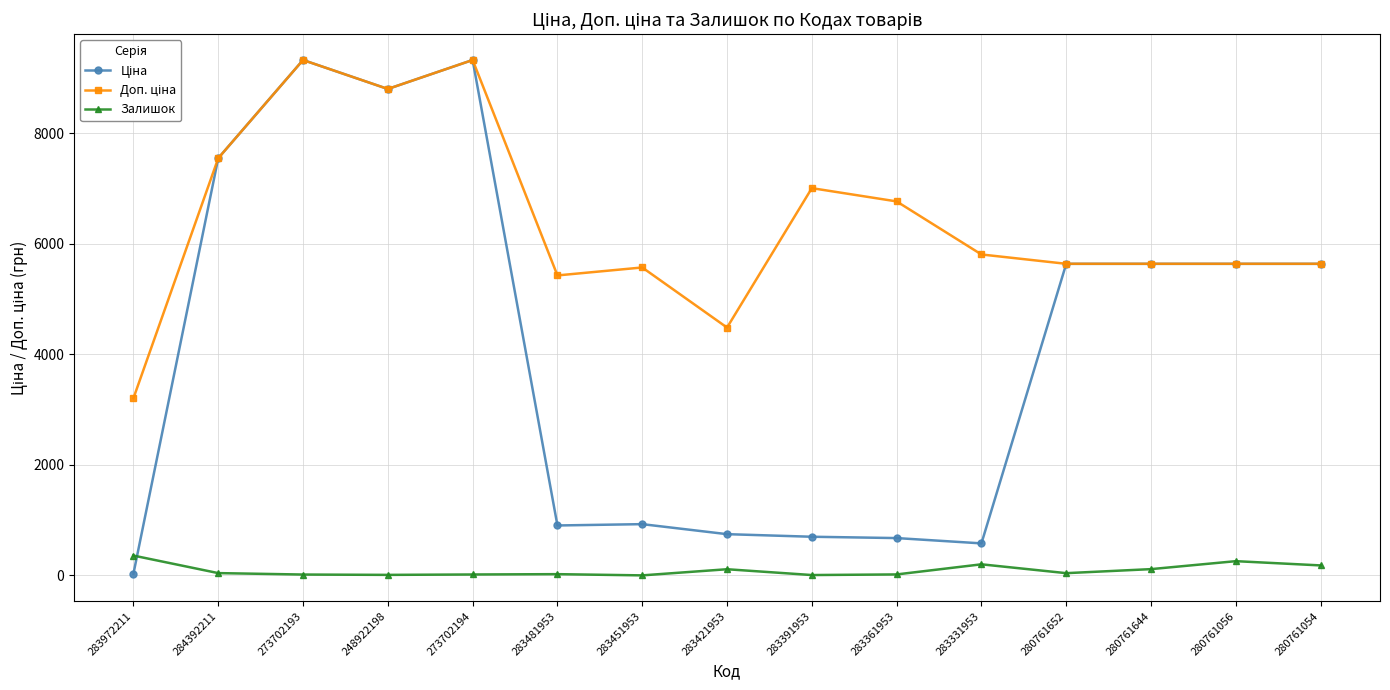

True or false: Залишок has more than 0 interior local peaks.

True